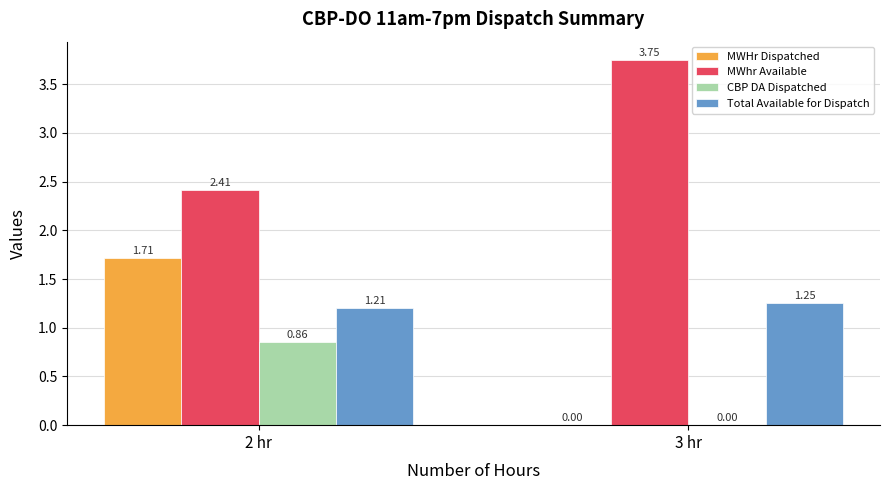

What is the sum of the MWhr Available values at 2 hr and 3 hr?

6.2